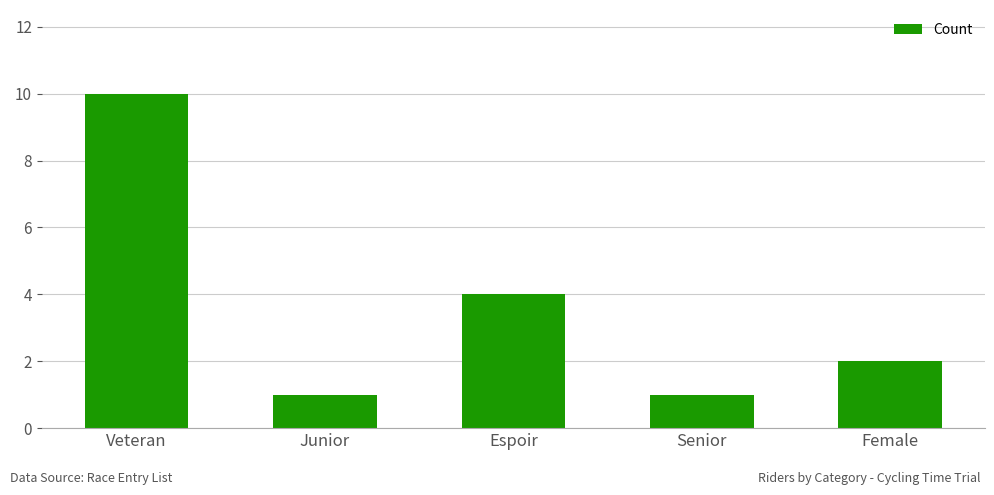

How many values are below 2?

2